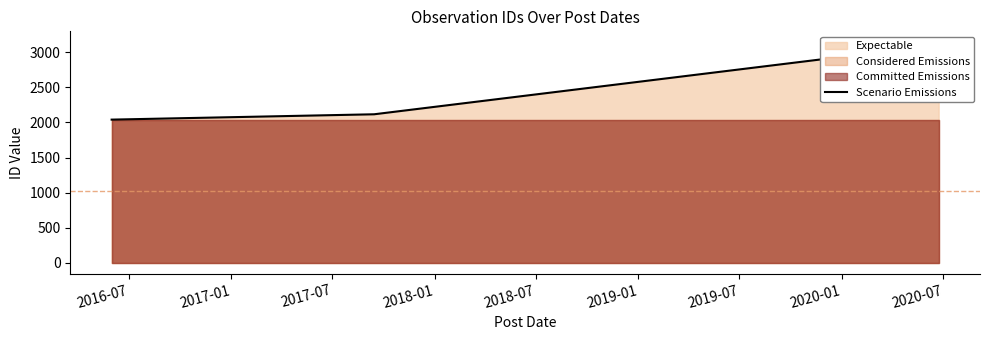

Reading left to right, transcribe all the data shown in this chart.

2040	2116	2952	3140